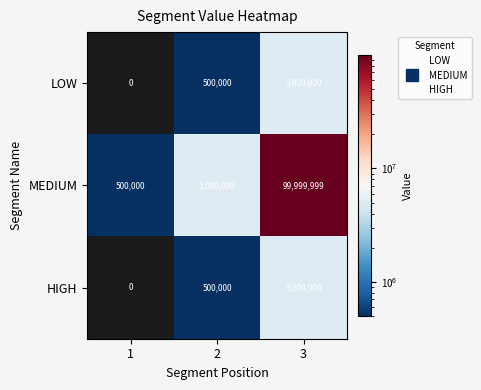

Reading left to right, transcribe all the data shown in this chart.

LOW: 1=0	2=500000	3=5000000
MEDIUM: 1=500000	2=5000000	3=99999999
HIGH: 1=0	2=500000	3=5000000